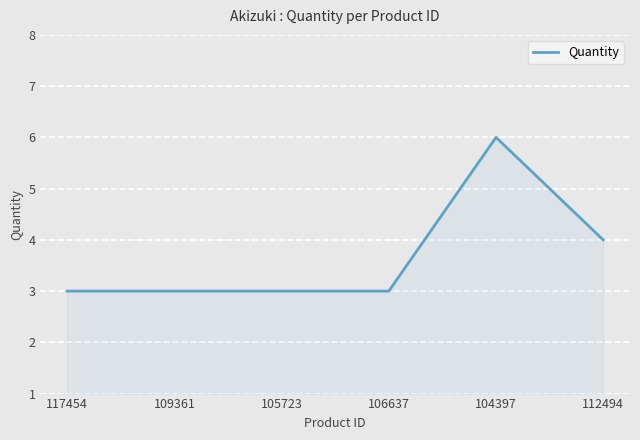

Which label corresponds to the largest value in the chart?

104397